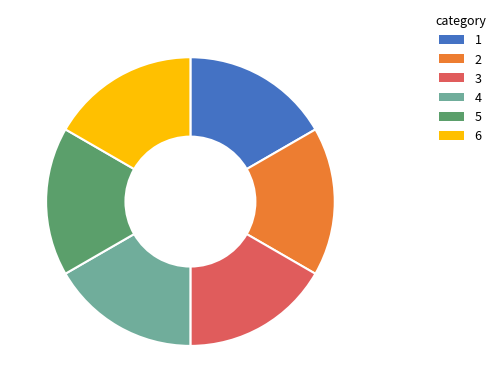

Is there any slice that represents more than half of the pie?

No